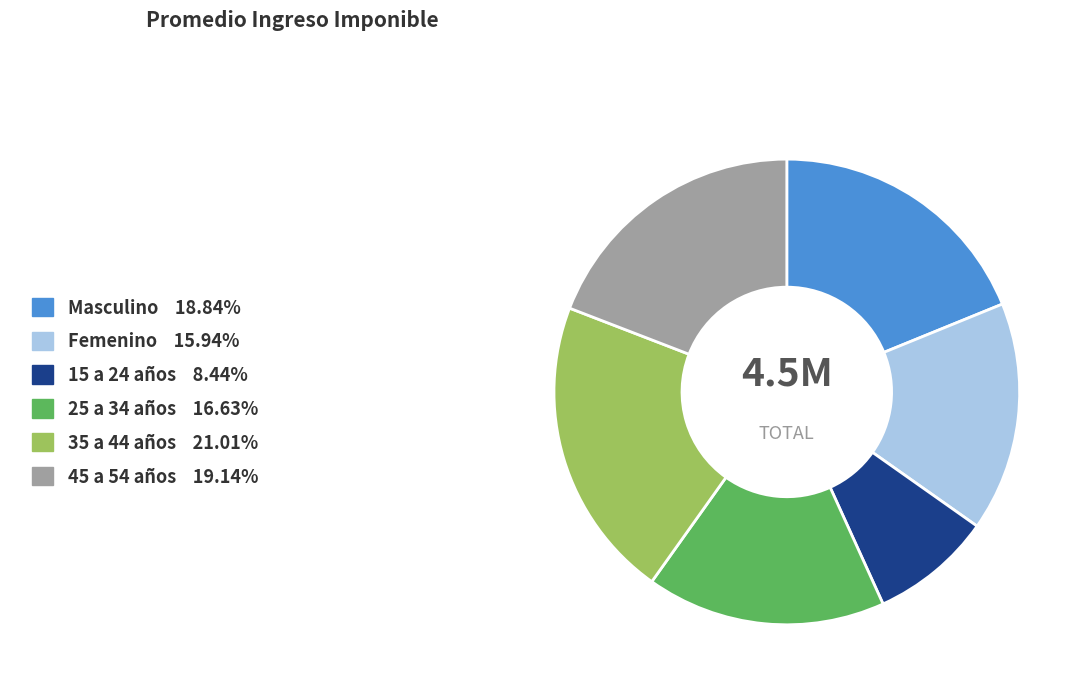

Between Masculino and Femenino, which is larger?

Masculino